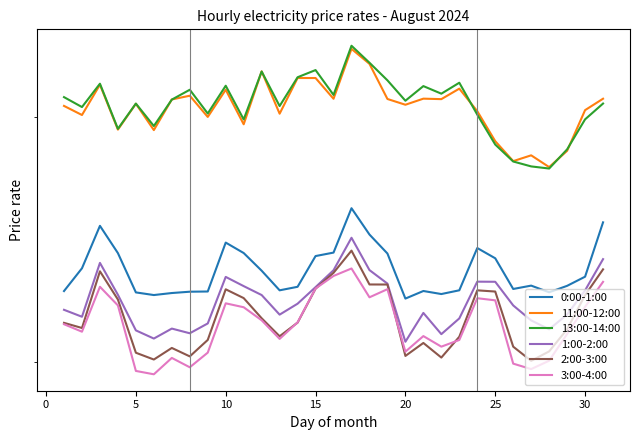

True or false: 3:00-4:00 and 2:00-3:00 cross at least once.

True